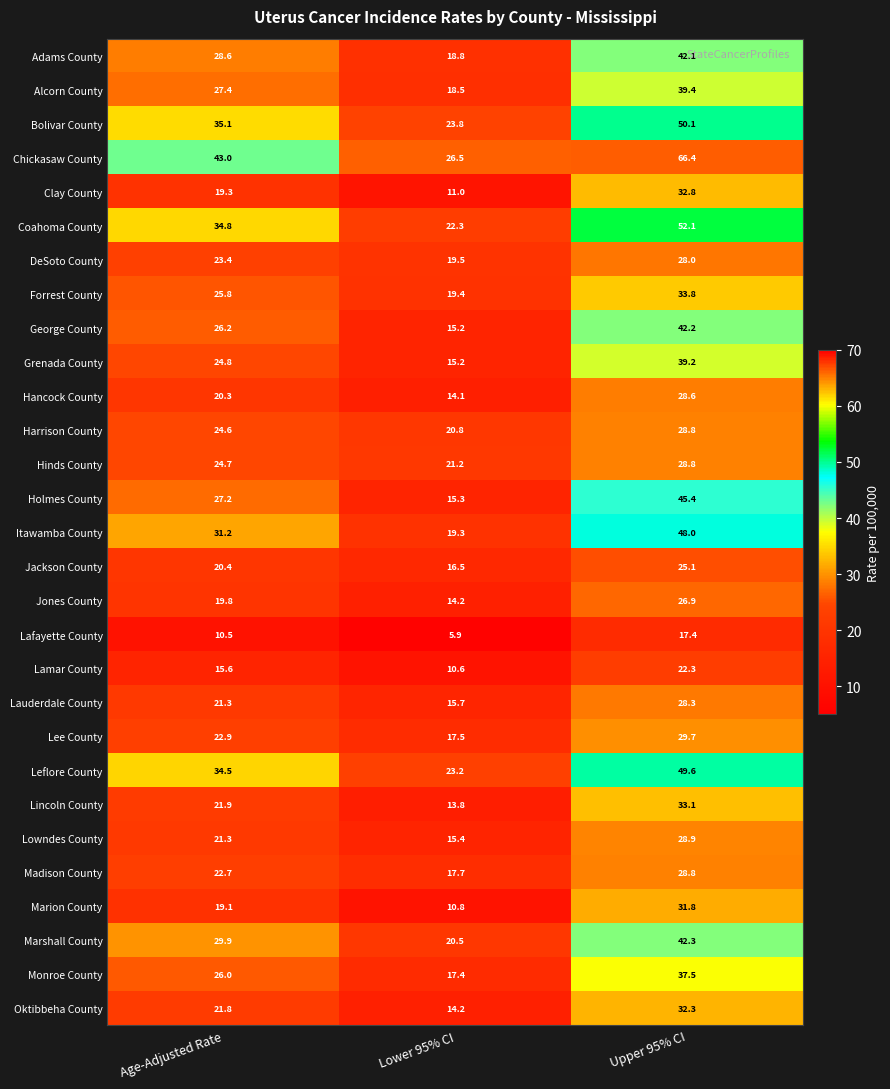

How many data points in Leflore County are above 34?

2